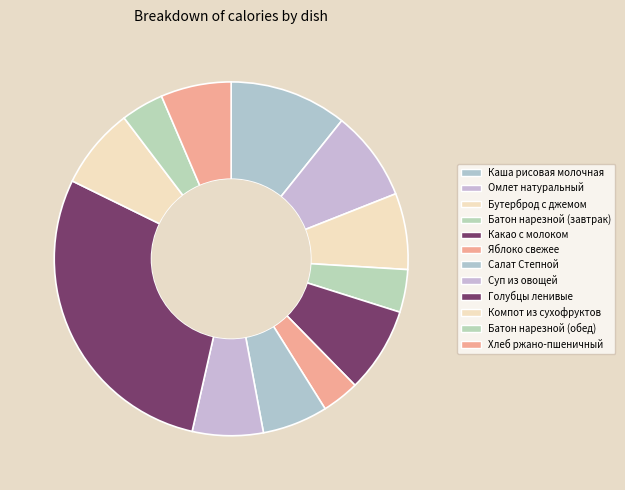

Count the number of slices in the pie.

12